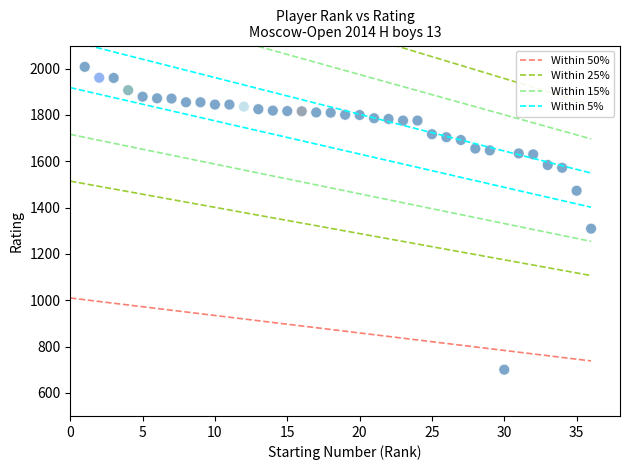

What is the range of Y values (max minus min)?

1308